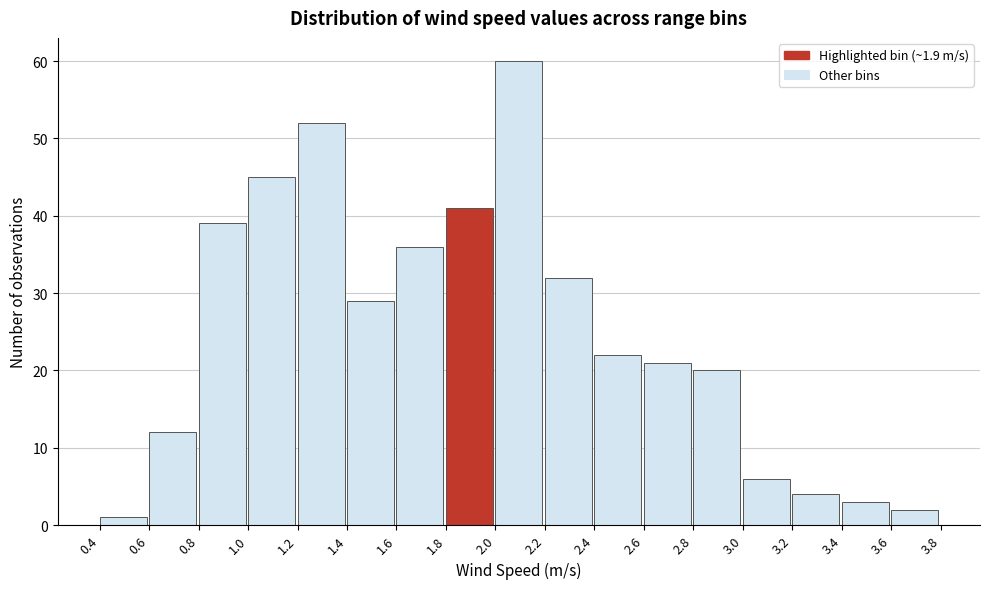

Reading left to right, list every bar in this chart as the range it spans on the x-axis followed by its height. The values are not printed on the chart, so give them approximately, as read against the axis.

0.4 to 0.6: 1
0.6 to 0.8: 12
0.8 to 1.0: 39
1.0 to 1.2: 45
1.2 to 1.4: 52
1.4 to 1.6: 29
1.6 to 1.8: 36
1.8 to 2.0: 41
2.0 to 2.2: 60
2.2 to 2.4: 32
2.4 to 2.6: 22
2.6 to 2.8: 21
2.8 to 3.0: 20
3.0 to 3.2: 6
3.2 to 3.4: 4
3.4 to 3.6: 3
3.6 to 3.8: 2